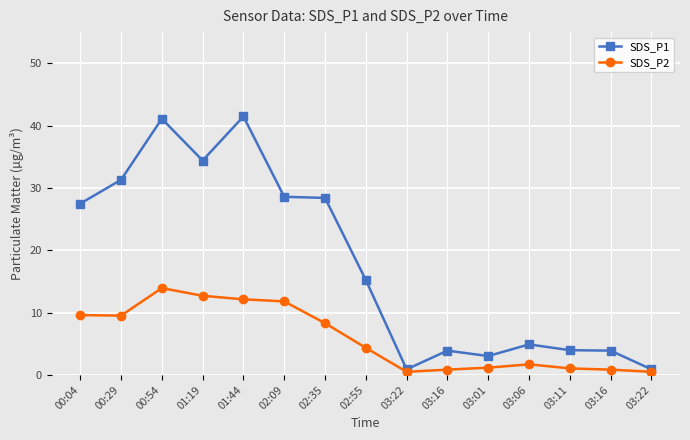

At 03:22, list the series in order from largest to smallest.

SDS_P1, SDS_P2